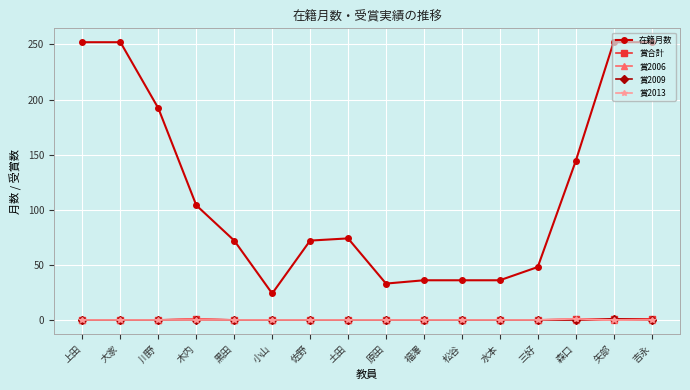

Count the number of data series in this chart.

5